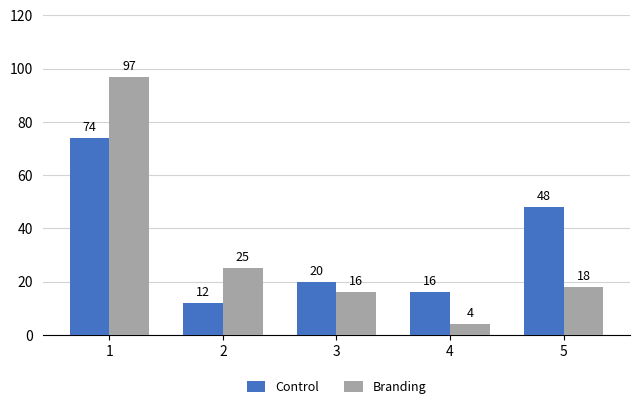

Reading left to right, transcribe all the data shown in this chart.

Control: 1=74	2=12	3=20	4=16	5=48
Branding: 1=97	2=25	3=16	4=4	5=18